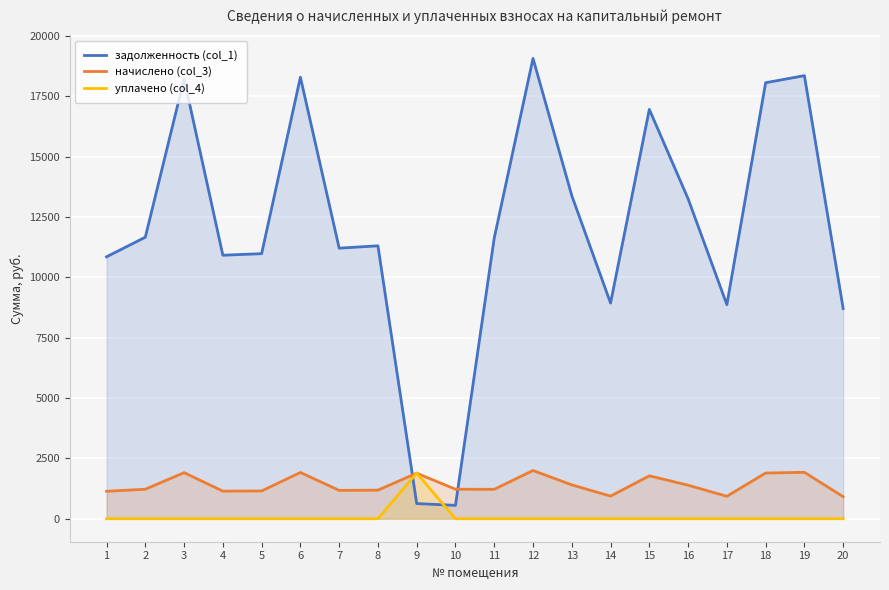

Rank the series by their maximum value, from highest to lowest.

задолженность (col_1), начислено (col_3), уплачено (col_4)